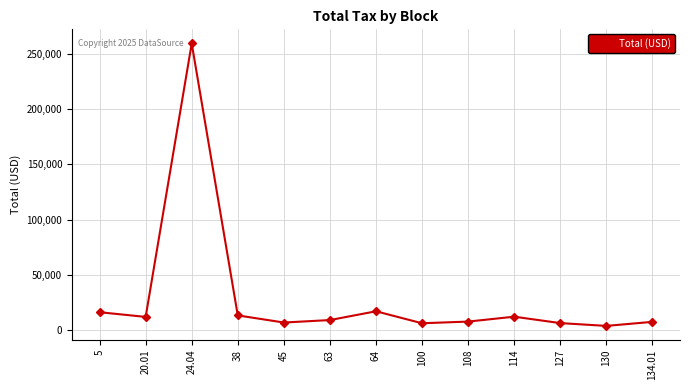

What is the ratio of the value at 127 to the value at 63?

0.7